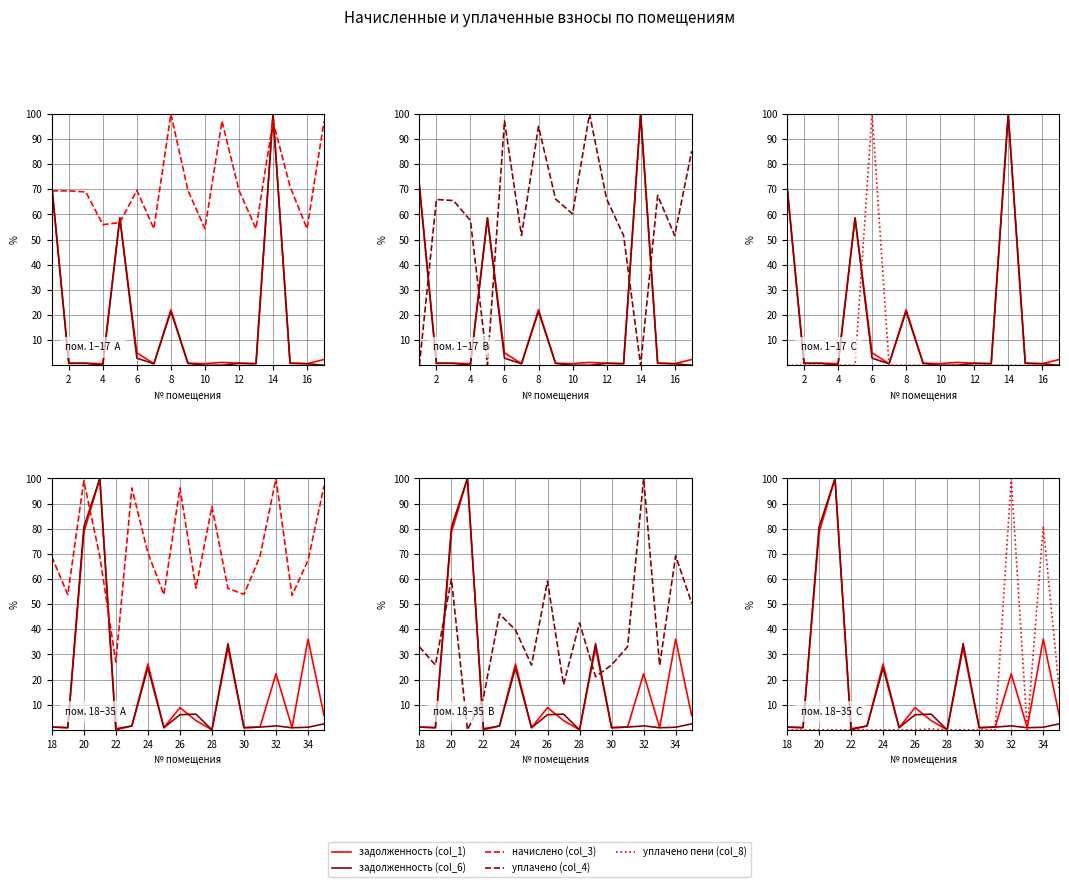

What are all the series names shown in the legend?

задолженность (col_1), задолженность (col_6), начислено (col_3), уплачено (col_4), уплачено пени (col_8)